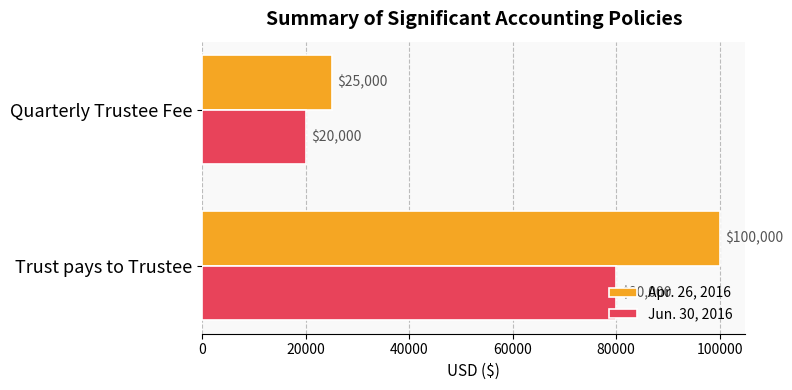

What is the sum of all Jun. 30, 2016 values?

100000